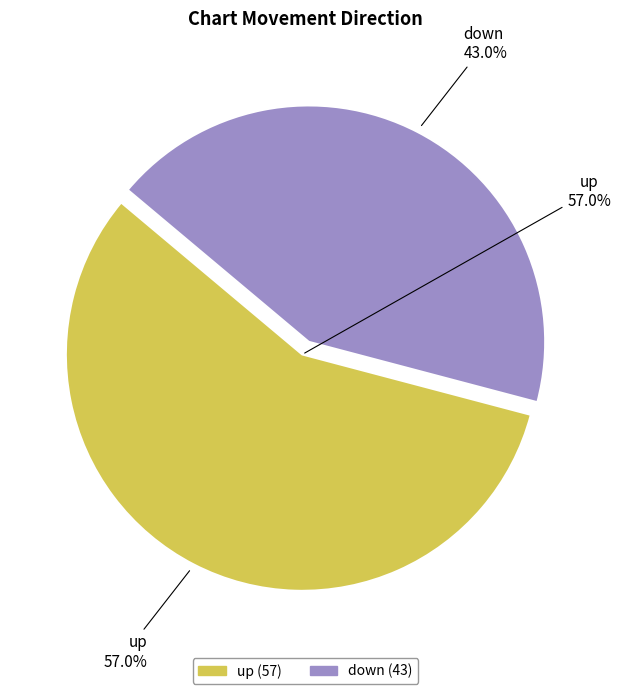

What is the smallest slice in the pie chart?

down